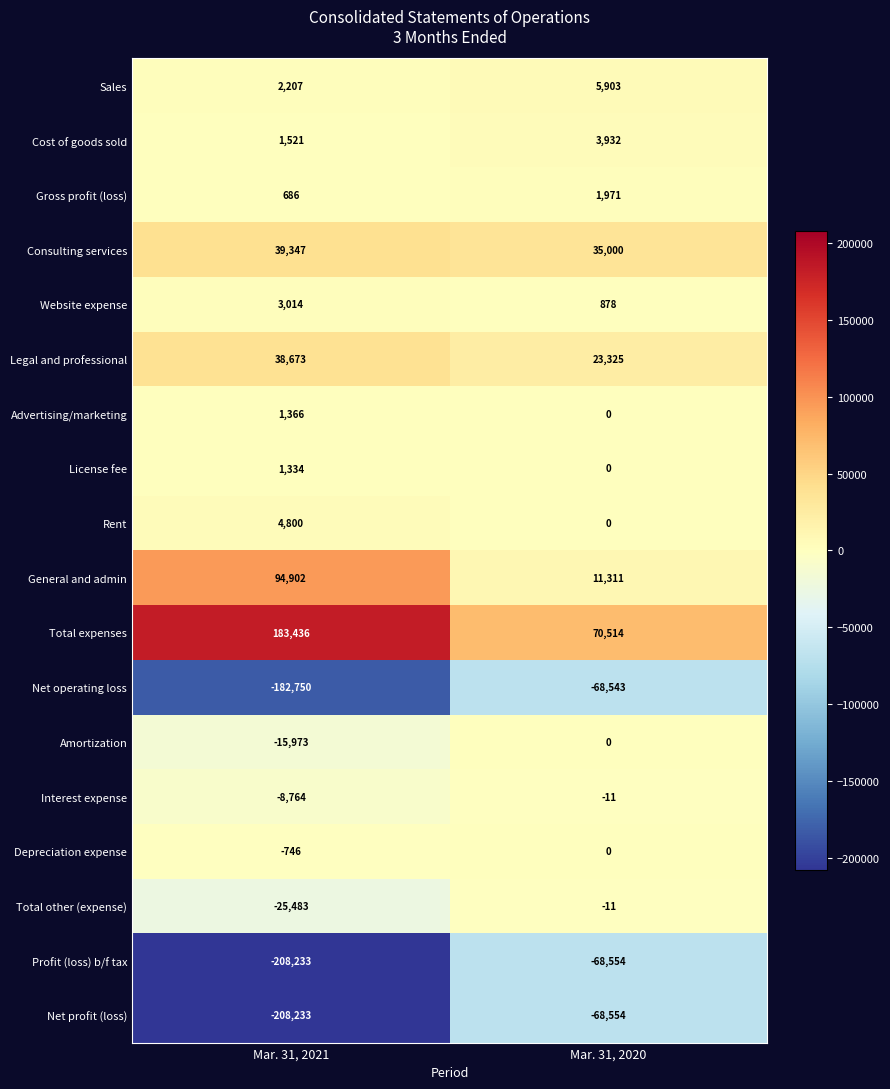

What is the sum of all License fee values?

1334